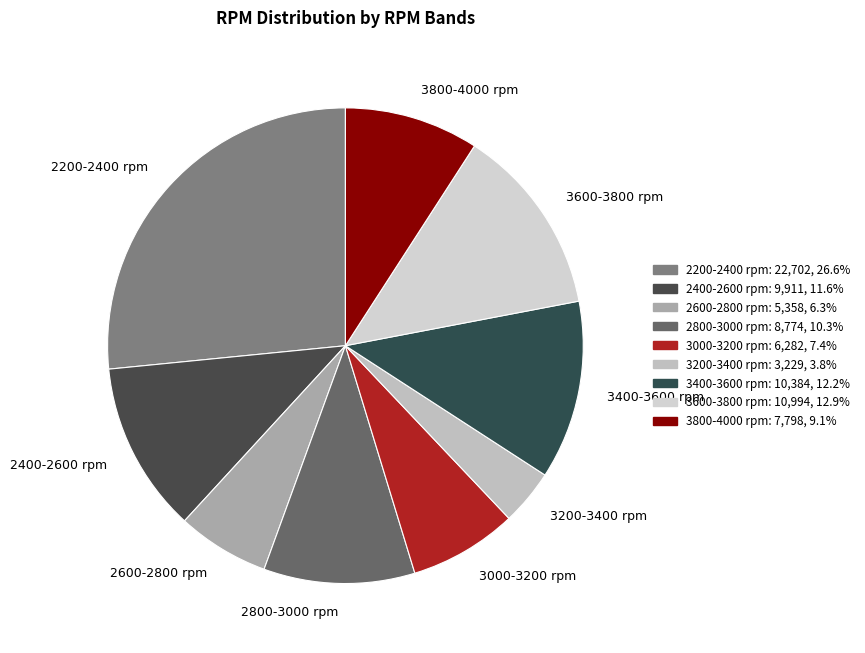

Do 3200-3400 rpm and 3800-4000 rpm together represent more than half of the pie?

No